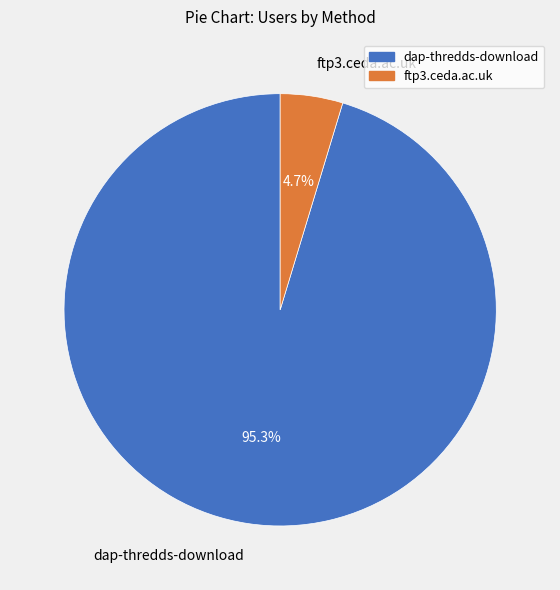

What percentage is NOT represented by ftp3.ceda.ac.uk?

95.3%